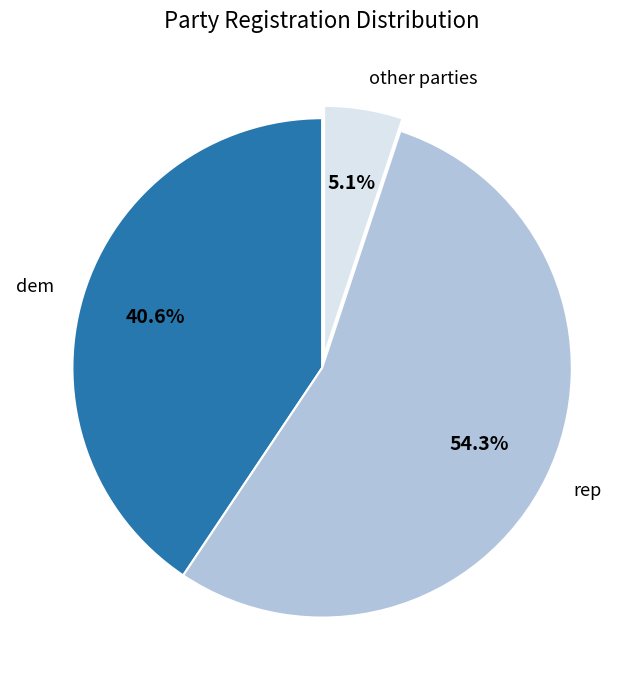

Between rep and dem, which is larger?

rep